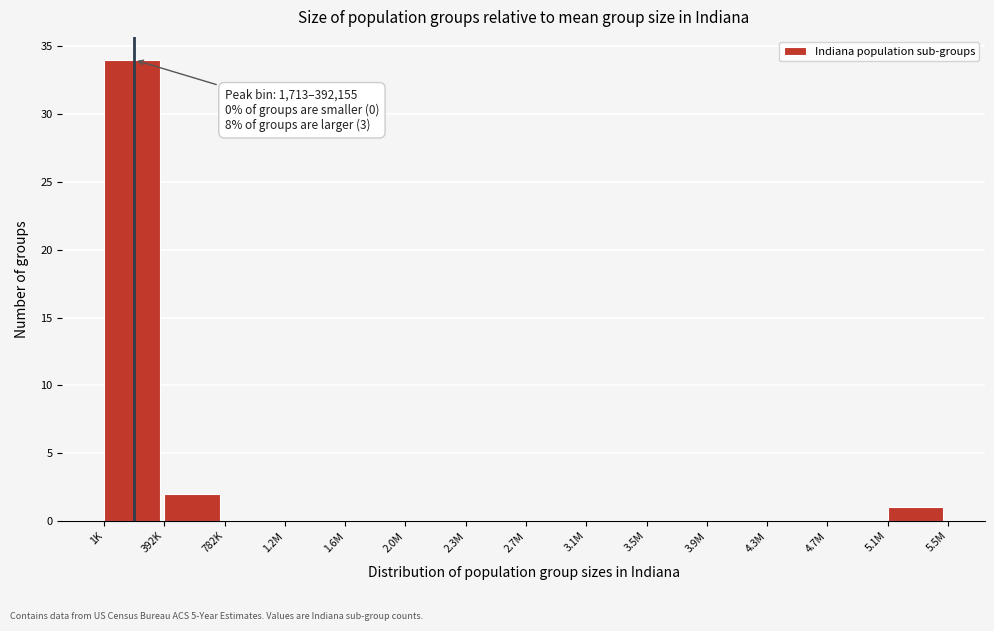

Reading left to right, transcribe all the data shown in this chart.

1K=34	392K=2	782K=0	1.2M=0	1.6M=0	2.0M=0	2.3M=0	2.7M=0	3.1M=0	3.5M=0	3.9M=0	4.3M=0	4.7M=0	5.1M=1